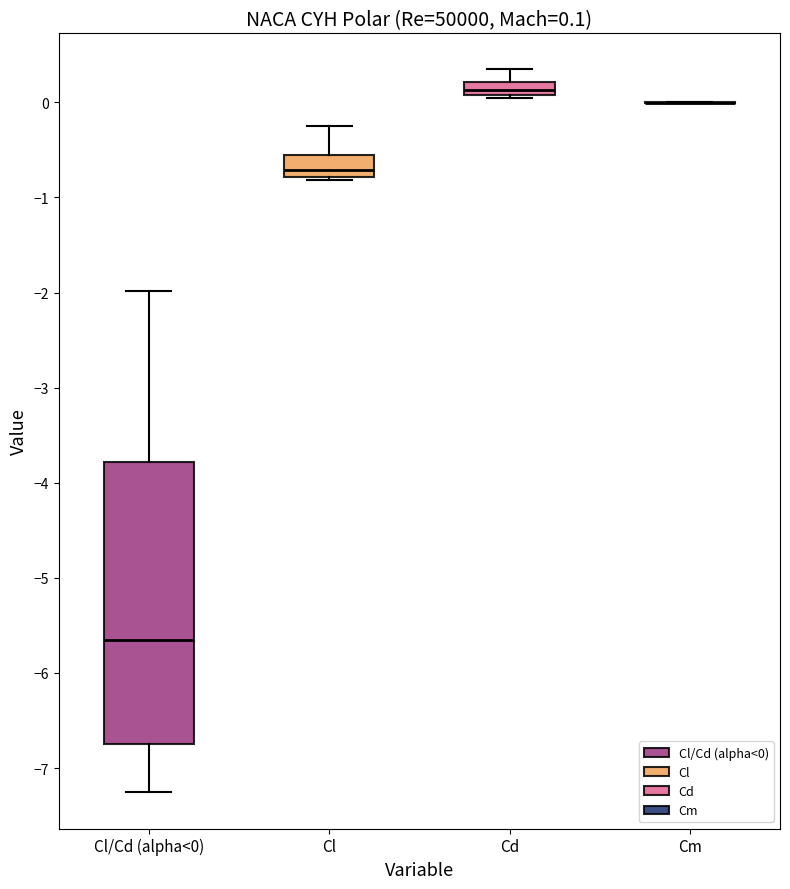

Which box is the tallest, from its lower edge to its upper edge?

Cl/Cd (alpha<0)